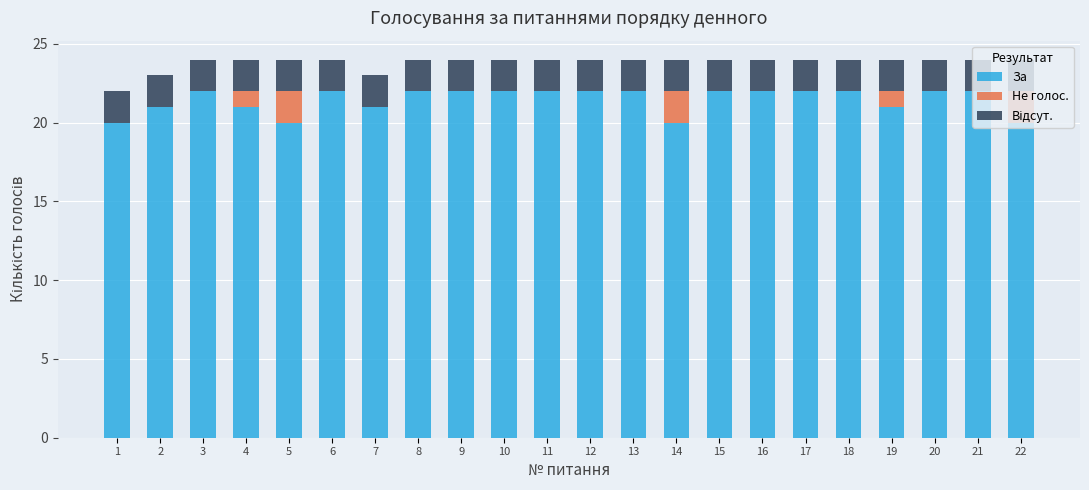

The value of За at 8 is 22. True or false?

True